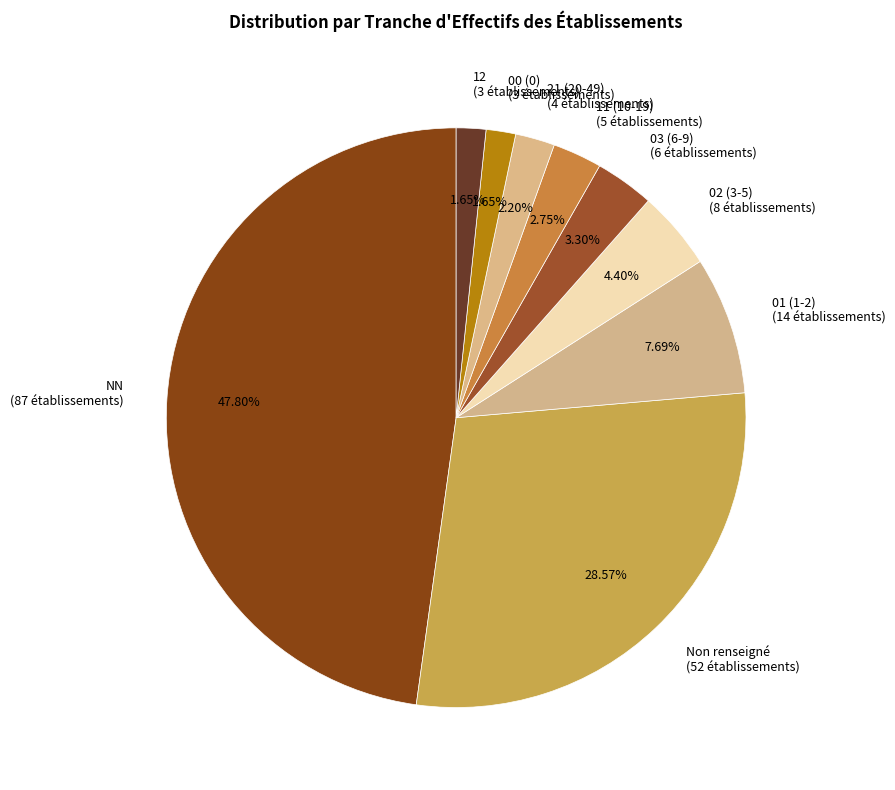

Which has a higher value, 21 (20-49) (4 établissements) or Non renseigné (52 établissements)?

Non renseigné (52 établissements)